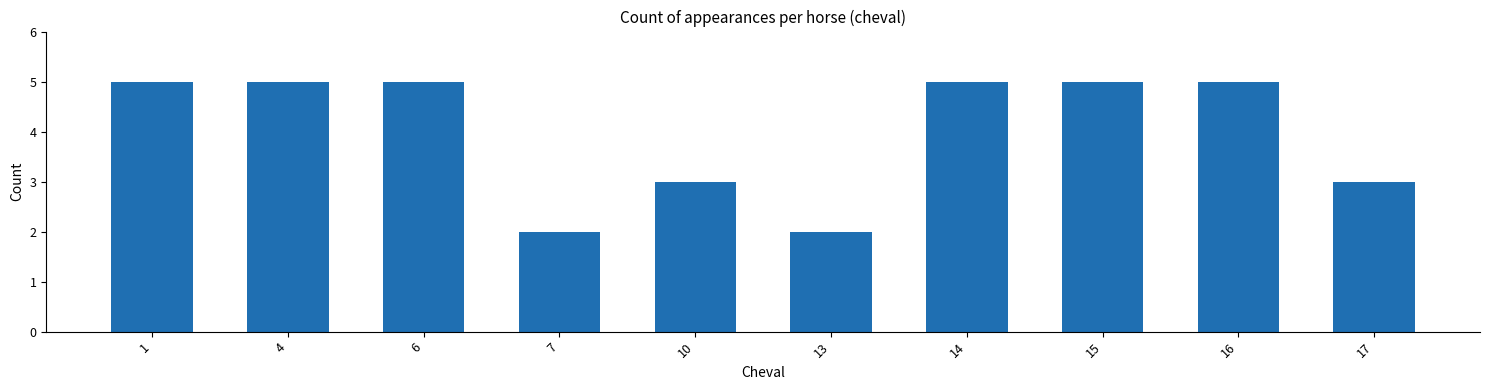

The chart shows a value of 5 at 1. True or false?

True